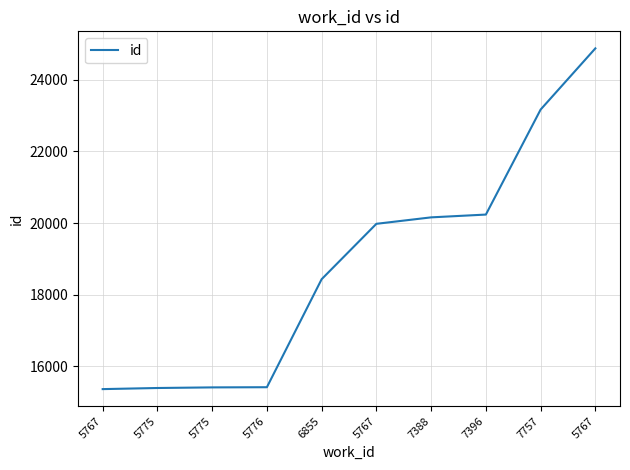

How many lines are shown in the chart?

1